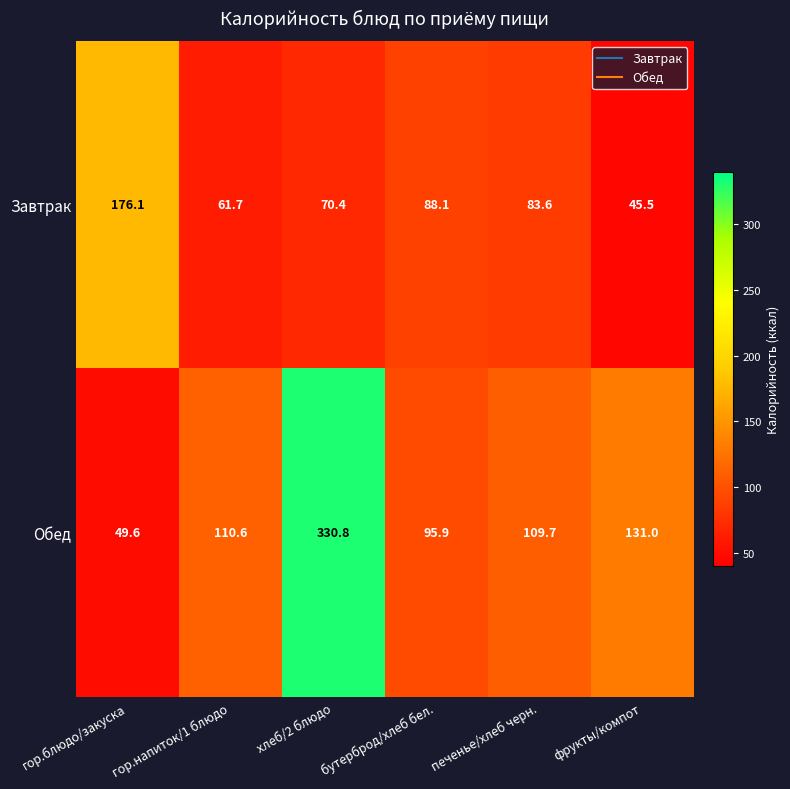

What is the spread (max minus min) of values at гор.блюдо/закуска?

126.5